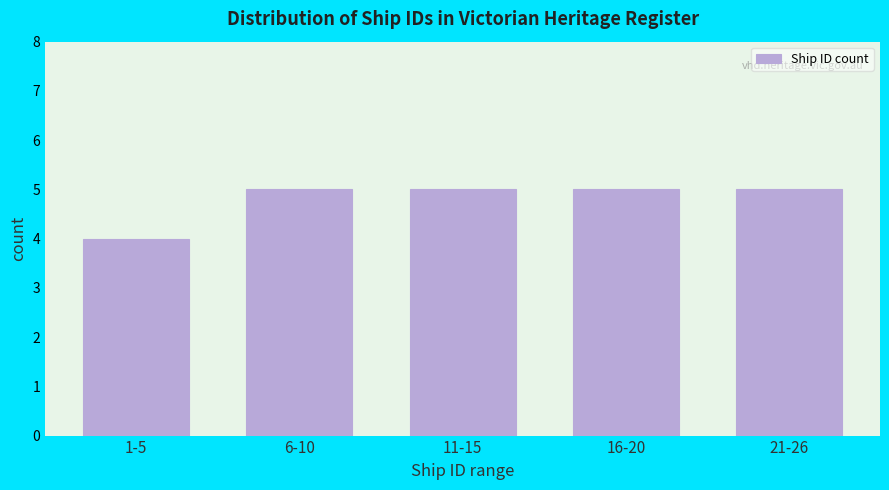

Reading left to right, list all the values displayed in this chart.

4	5	5	5	5